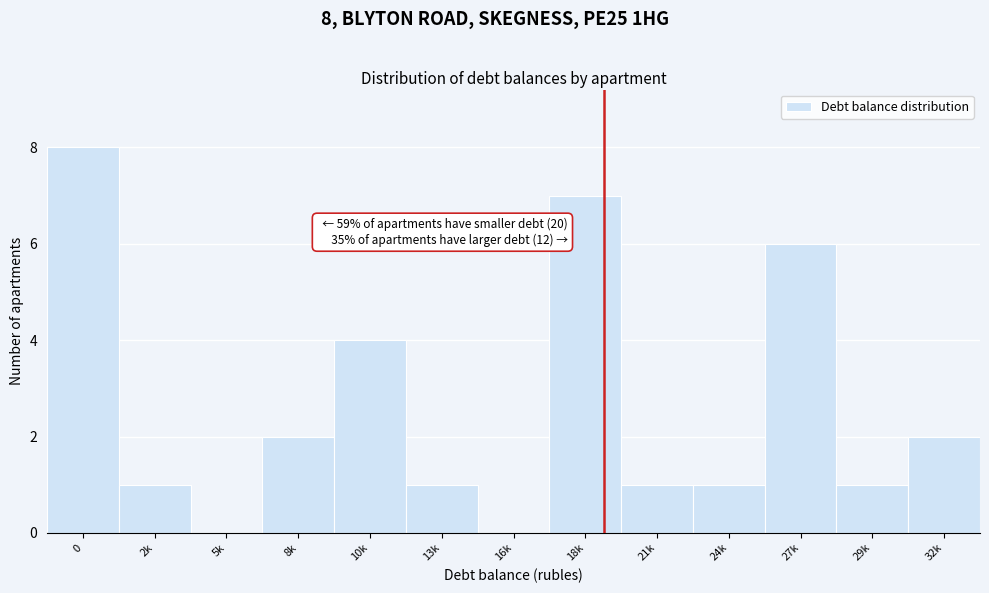

Reading left to right, transcribe all the data shown in this chart.

0=8	2k=1	5k=0	8k=2	10k=4	13k=1	16k=0	18k=7	21k=1	24k=1	27k=6	29k=1	32k=2